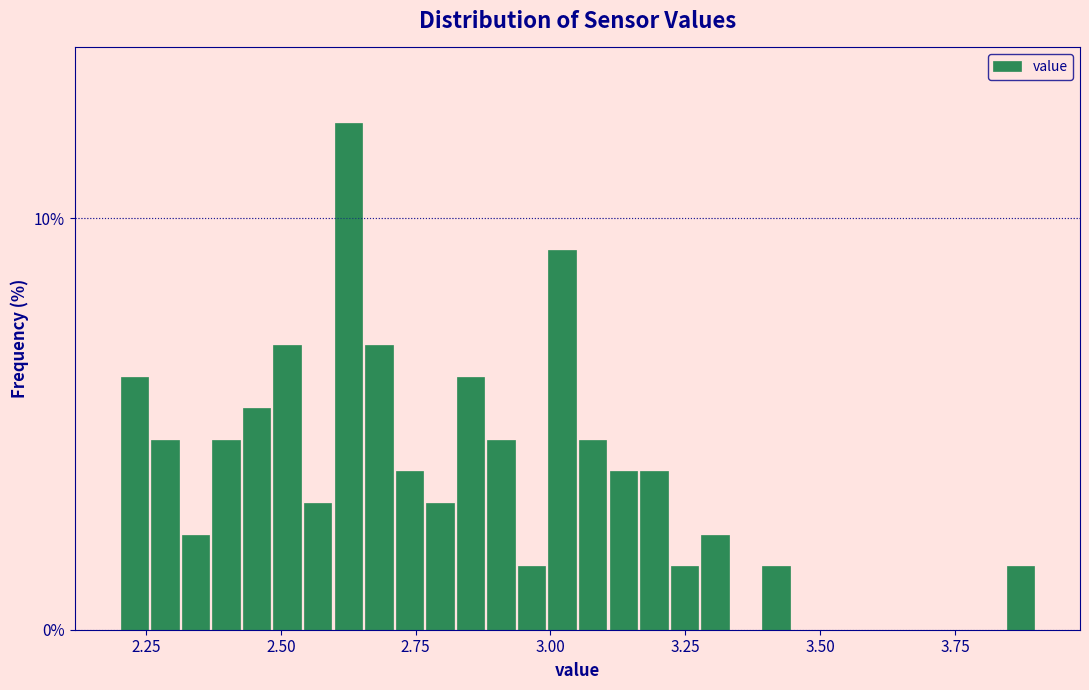

Read against the x-axis, roughly where is the centre of the tallest bar?

2.65